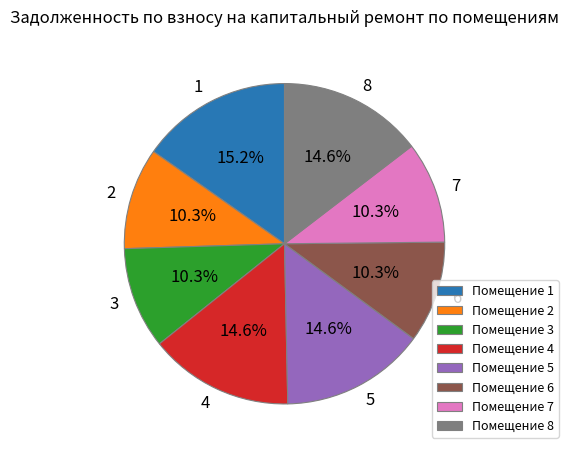

To the nearest percent, what is the average slice percentage?

12%